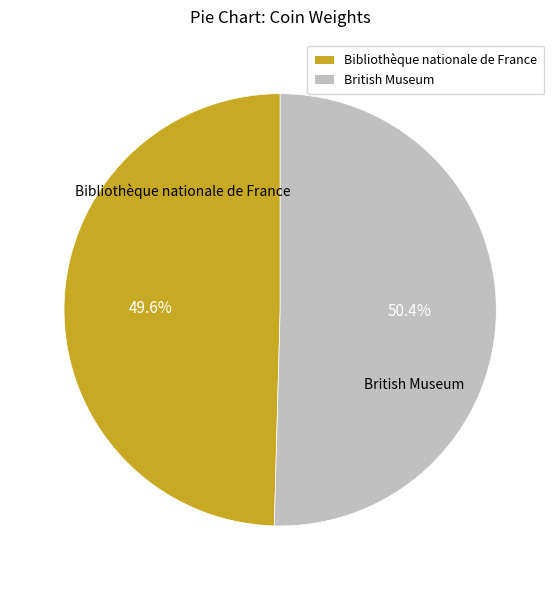

To the nearest percent, what is the difference between the British Museum and Bibliothèque nationale de France slice percentages?

1%